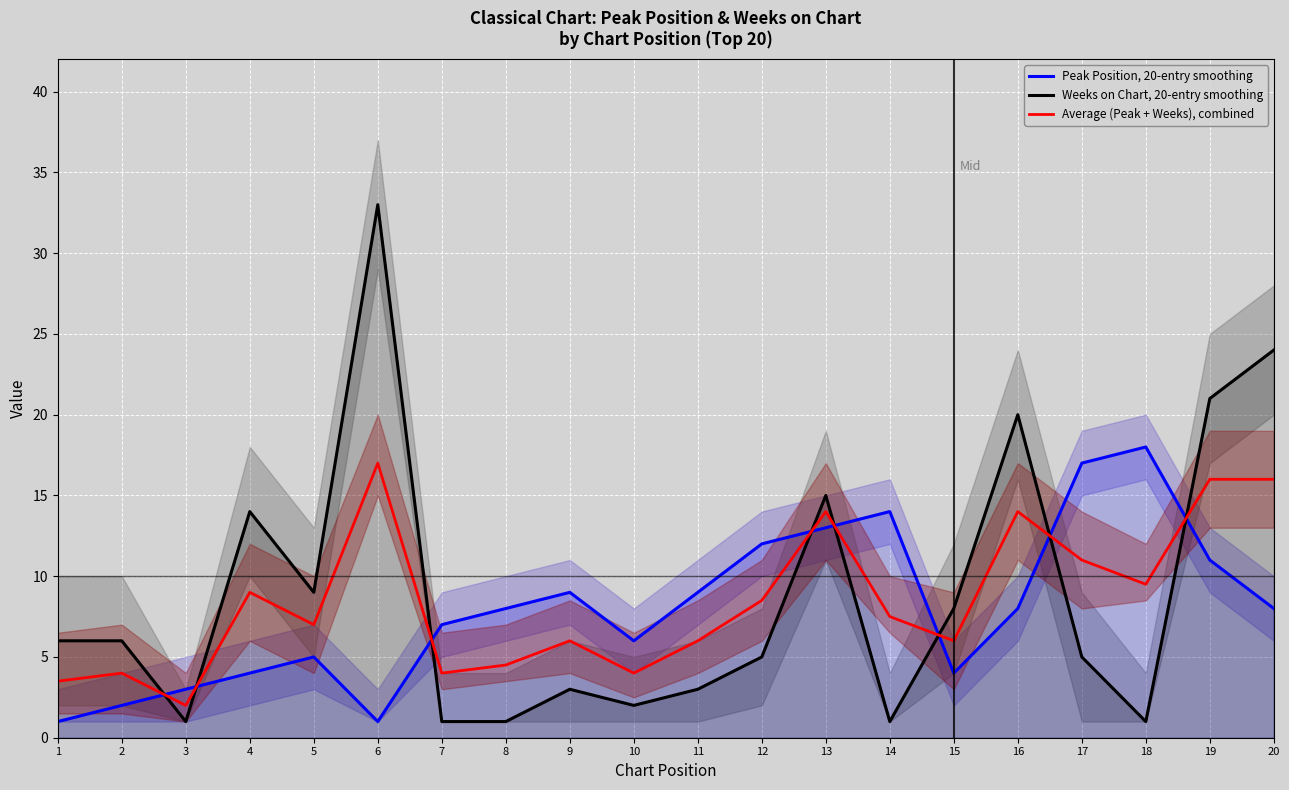

What is the value of the Peak Position, 20-entry smoothing point at the 6th from the left?

1.0